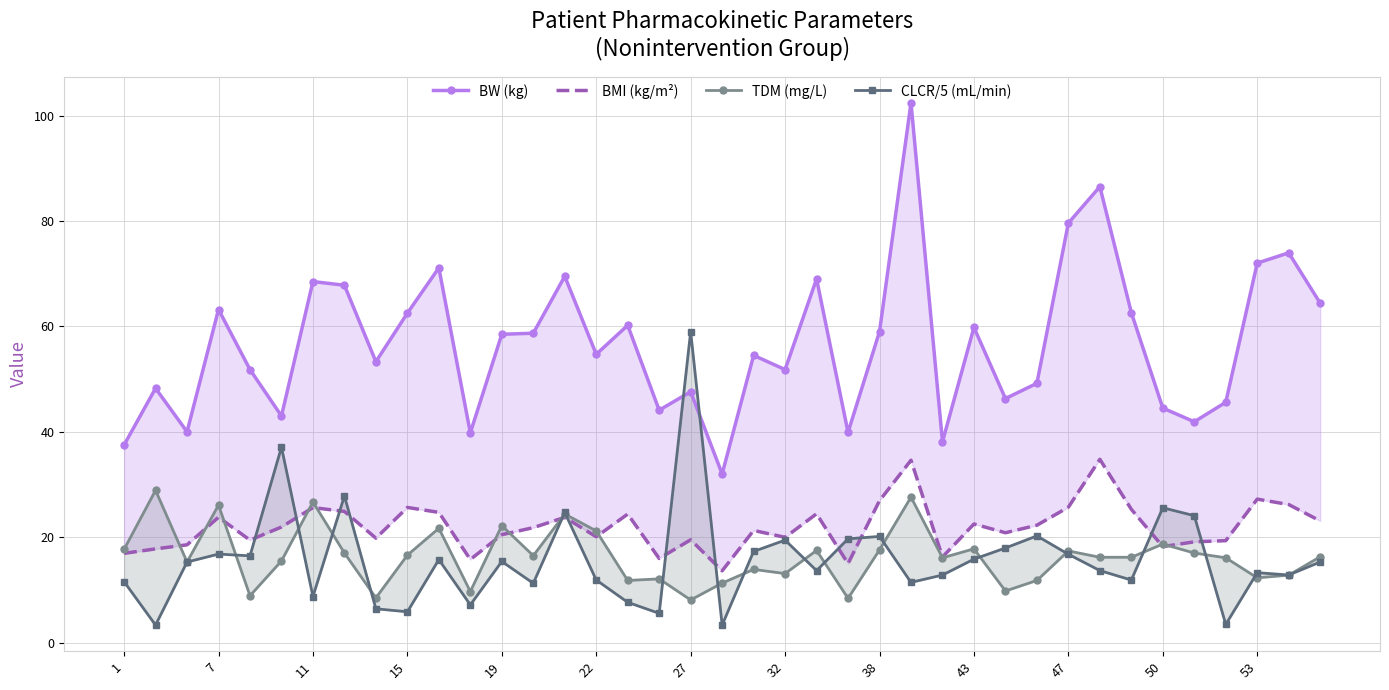

What is the difference between the highest and lowest values at 19?

42.9